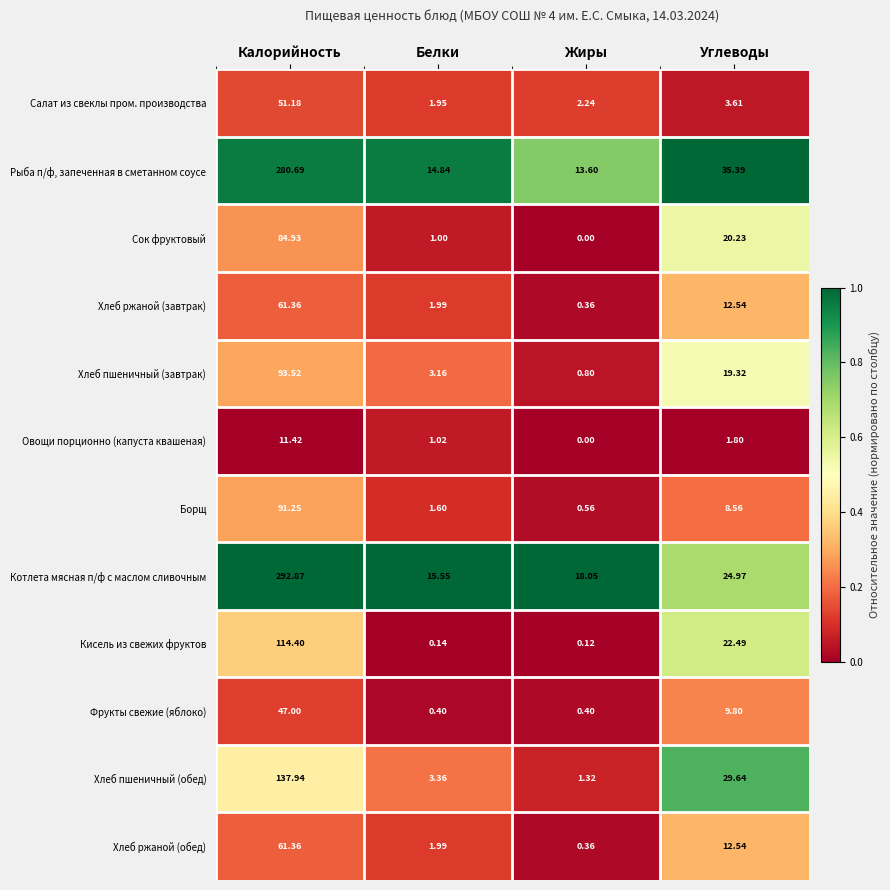

Which category has the highest value across all series?

Калорийность